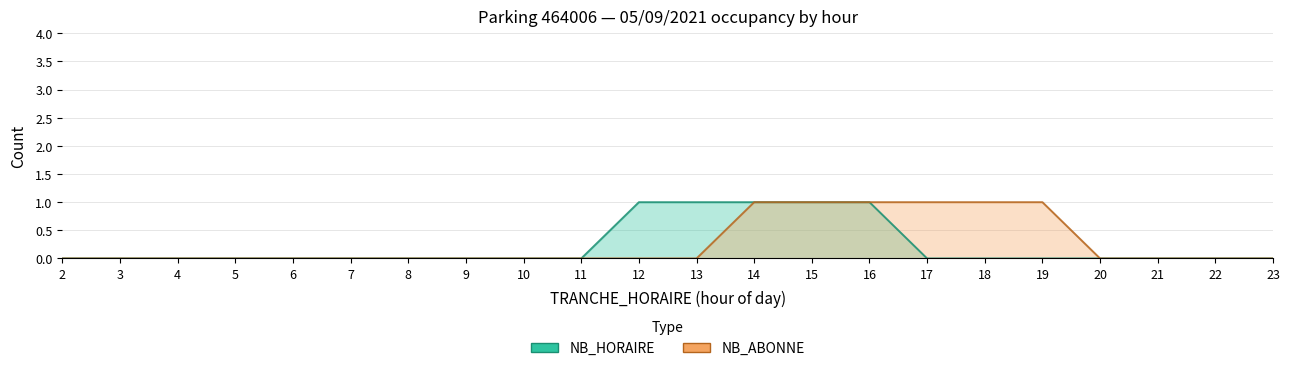

Reading right to left, list all the values displayed in this chart.

NB_HORAIRE: 23=0	22=0	21=0	20=0	19=0	18=0	17=0	16=1	15=1	14=1	13=1	12=1	11=0	10=0	9=0	8=0	7=0	6=0	5=0	4=0	3=0	2=0
NB_ABONNE: 23=0	22=0	21=0	20=0	19=1	18=1	17=1	16=1	15=1	14=1	13=0	12=0	11=0	10=0	9=0	8=0	7=0	6=0	5=0	4=0	3=0	2=0